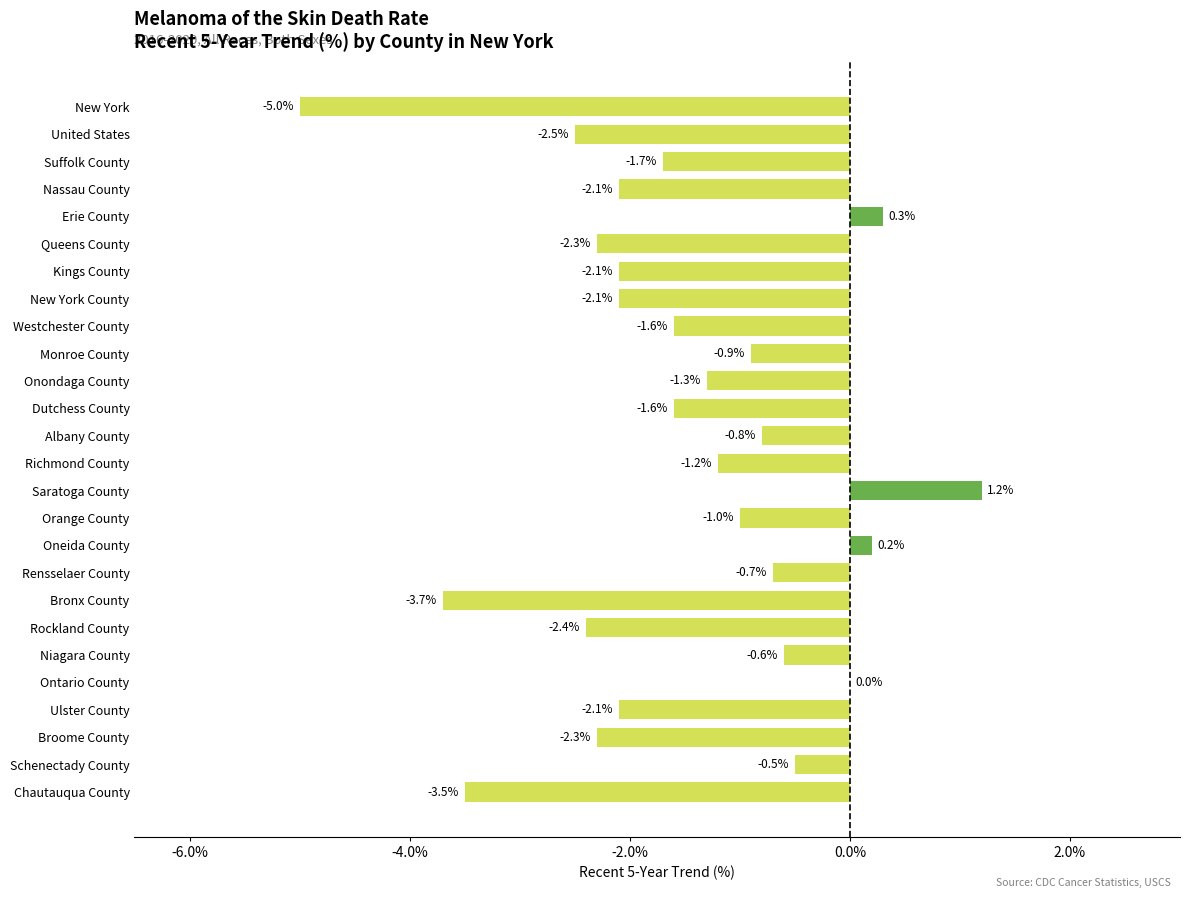

The value at Niagara County is -0.9. True or false?

False